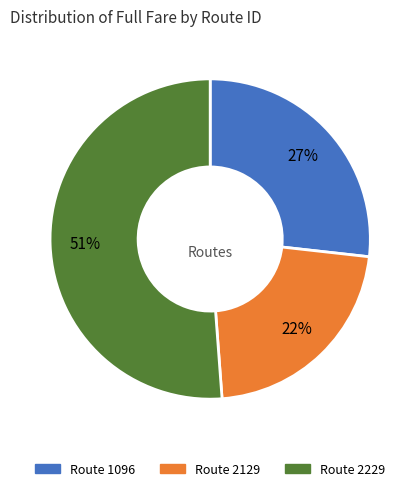

Is there any slice that represents more than half of the pie?

Yes